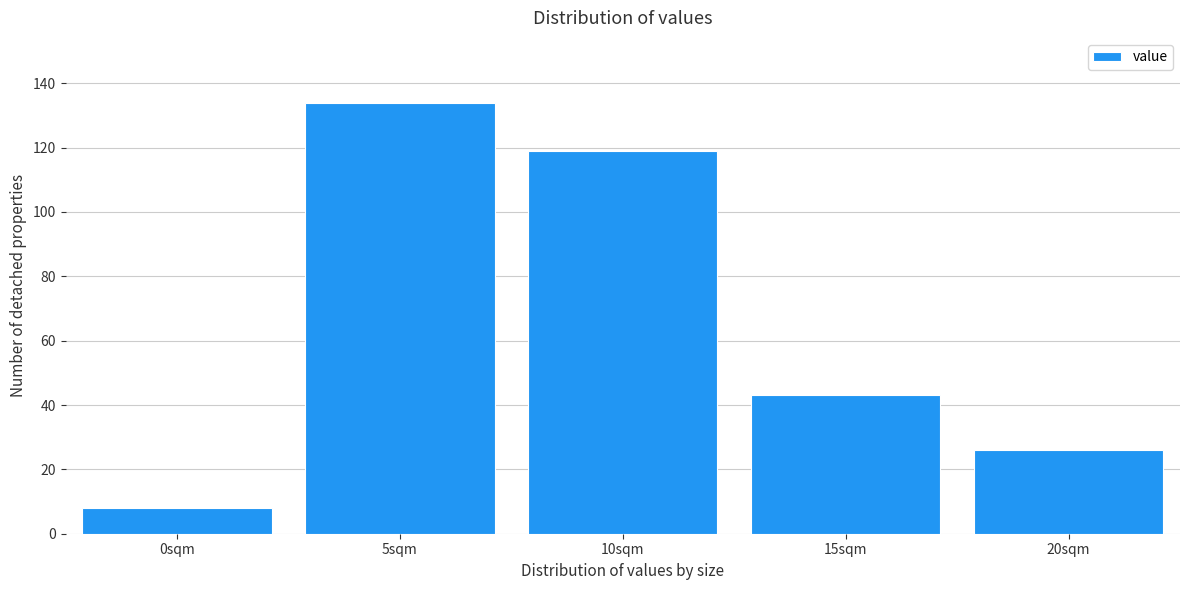

Reading left to right, extract all data points from this chart.

8	134	119	43	26